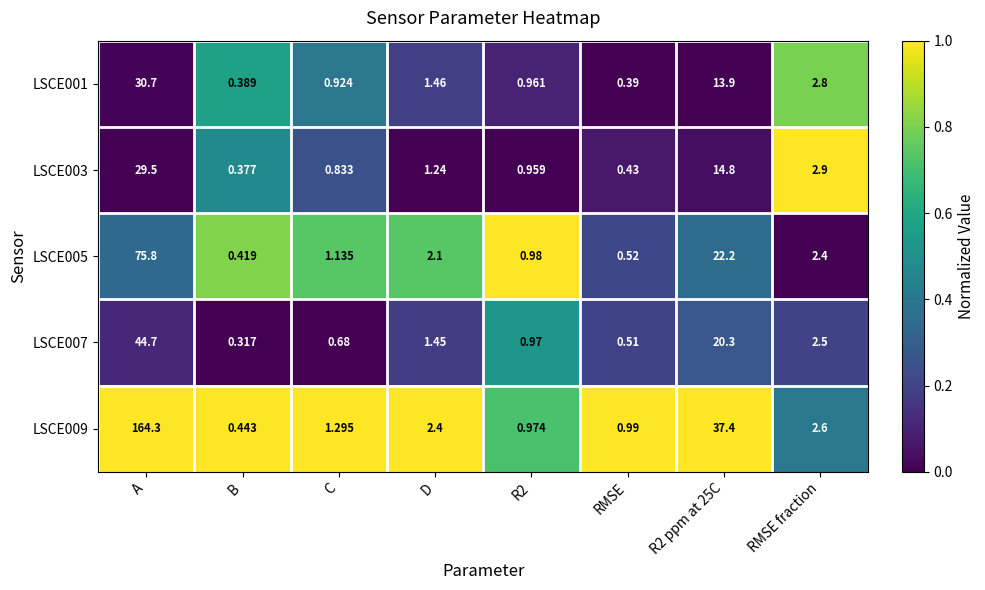

Is the value of LSCE009 at RMSE greater than the value of LSCE007 at RMSE fraction?

No